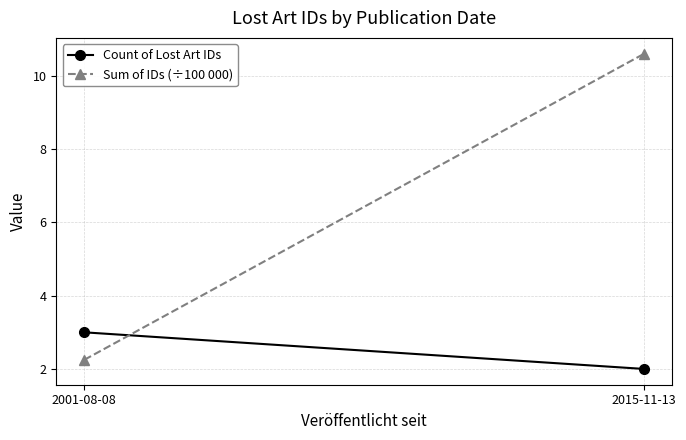

How many lines are shown in the chart?

2